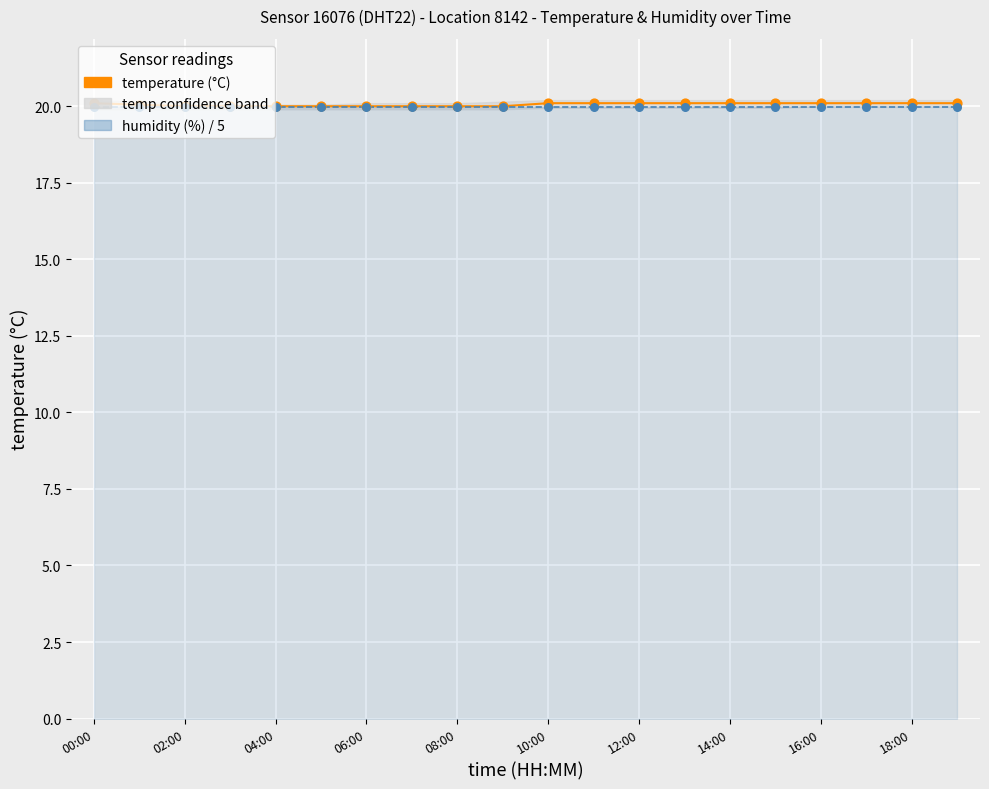

At how many categories does at least one series exceed 20?

12